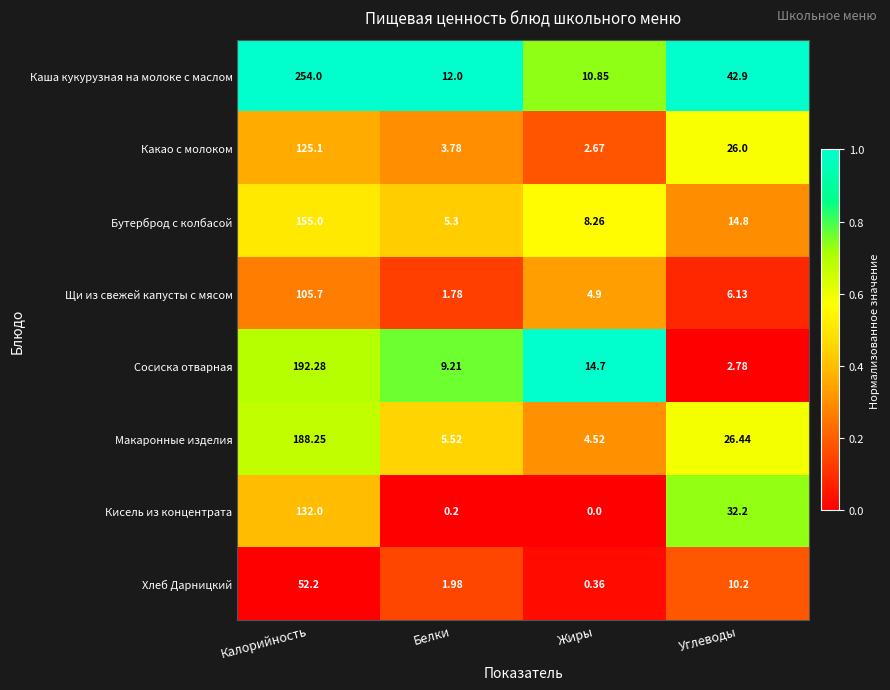

Which series has the largest total across all categories?

Каша кукурузная на молоке с маслом